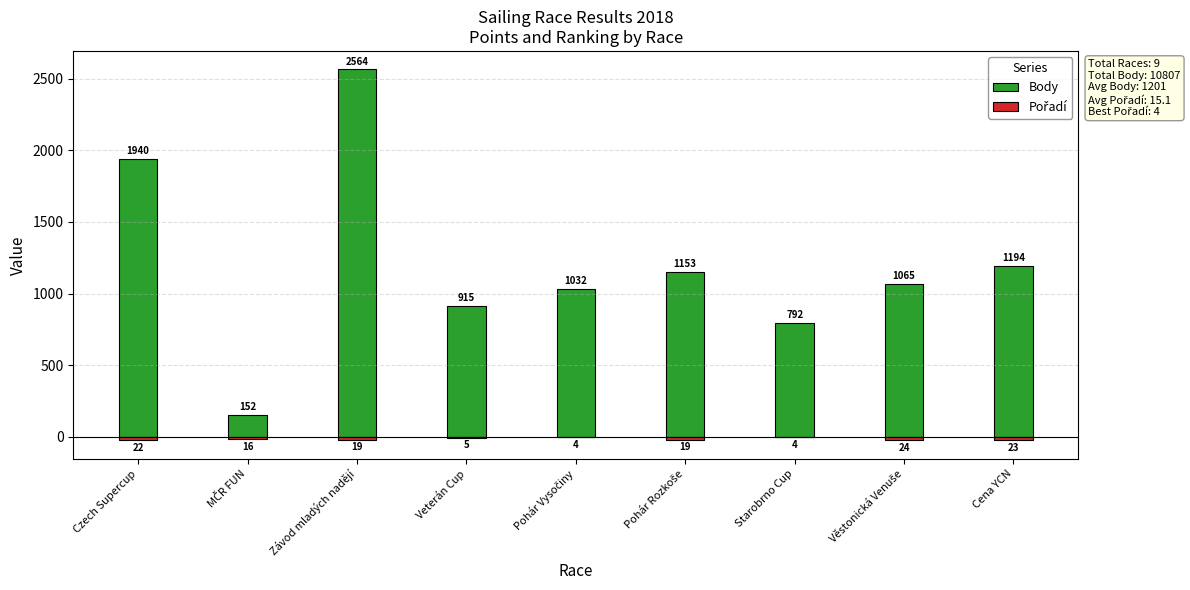

Is it true that Pořadí equals -1 at Pohár Vysočiny?

False